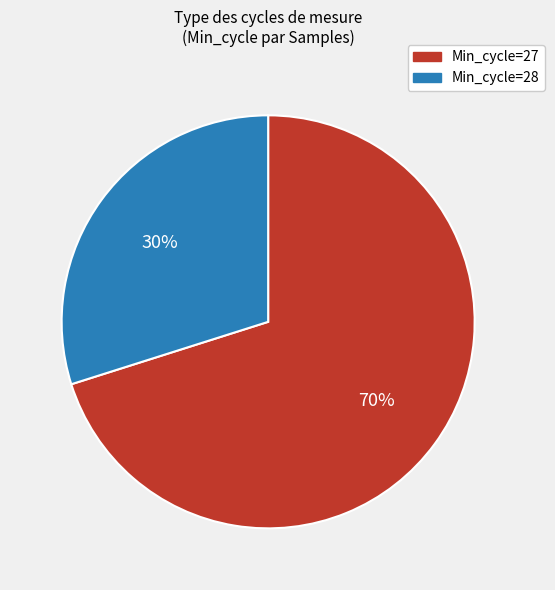

To the nearest percent, what is the difference between the largest and smallest slice percentages?

40%